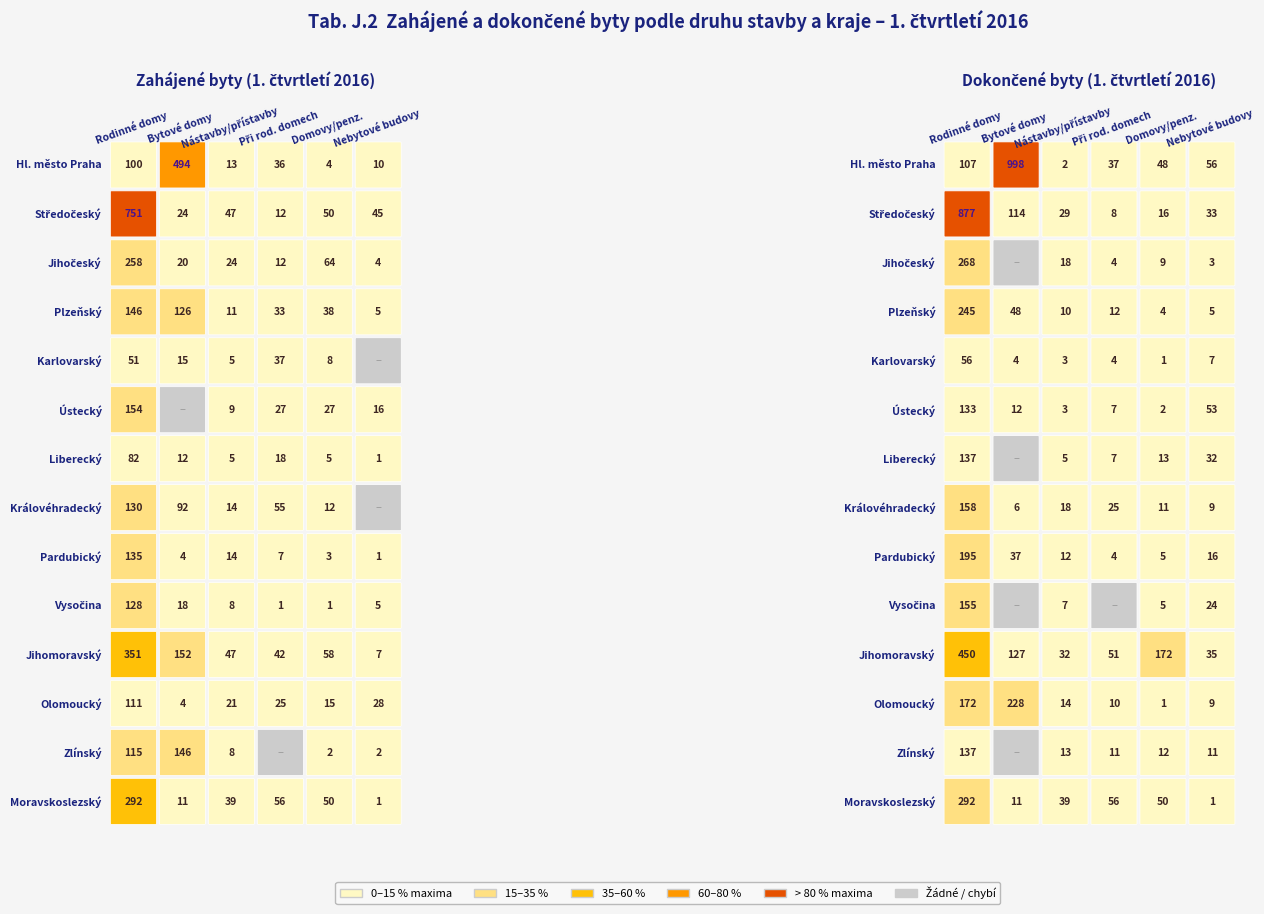

Which series has the widest spread of values?

Středočeský